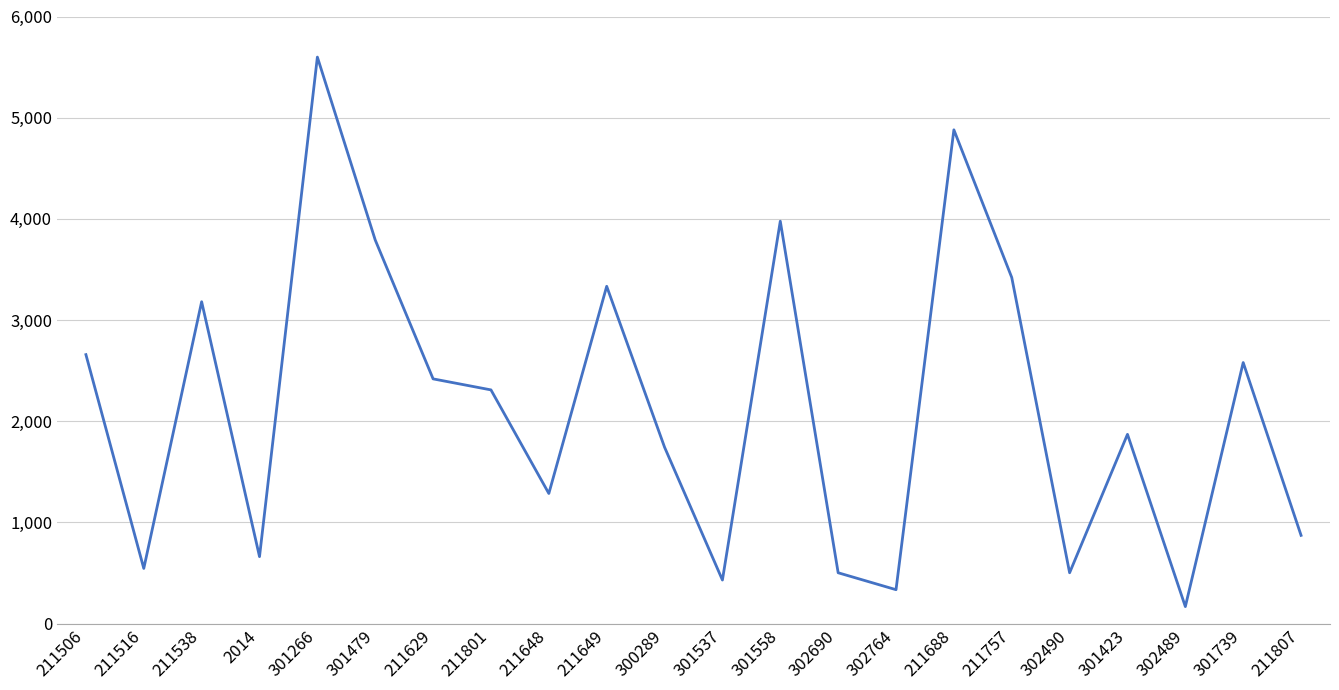

What is the difference between the values at 301739 and 211801?

270.2